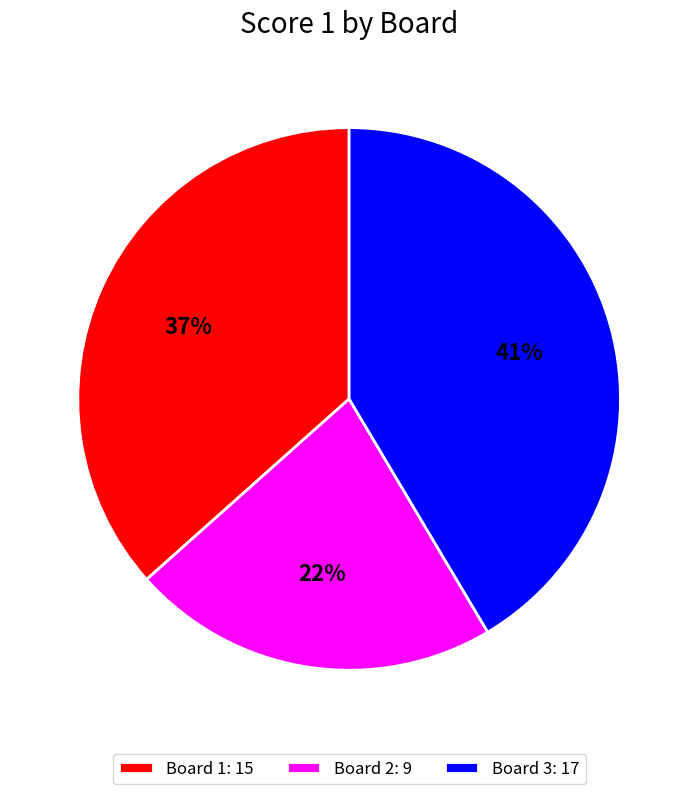

Is it true that Board 1: 15 is 46% of the pie?

False